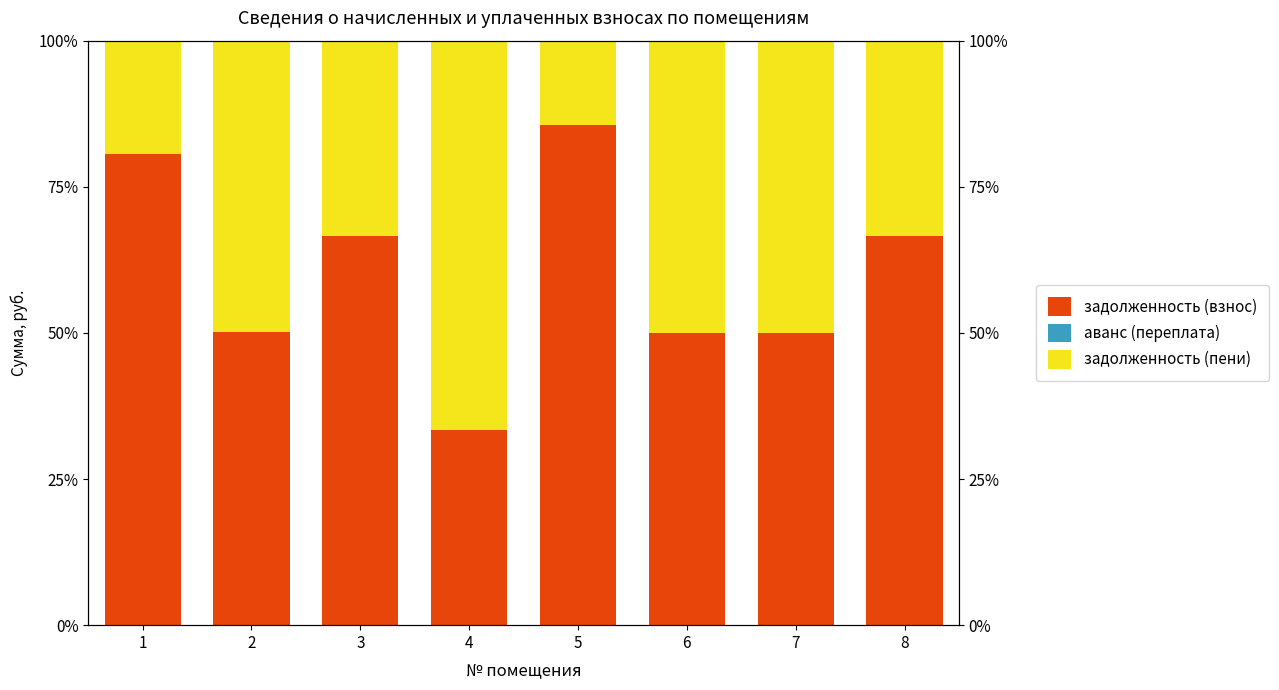

True or false: задолженность (пени) has a value of 25.4 at 1.

False